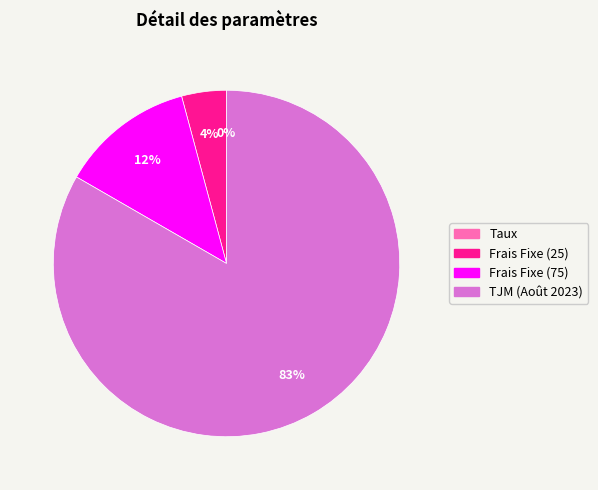

To the nearest percent, what percentage of the pie is Frais Fixe (25)?

4%